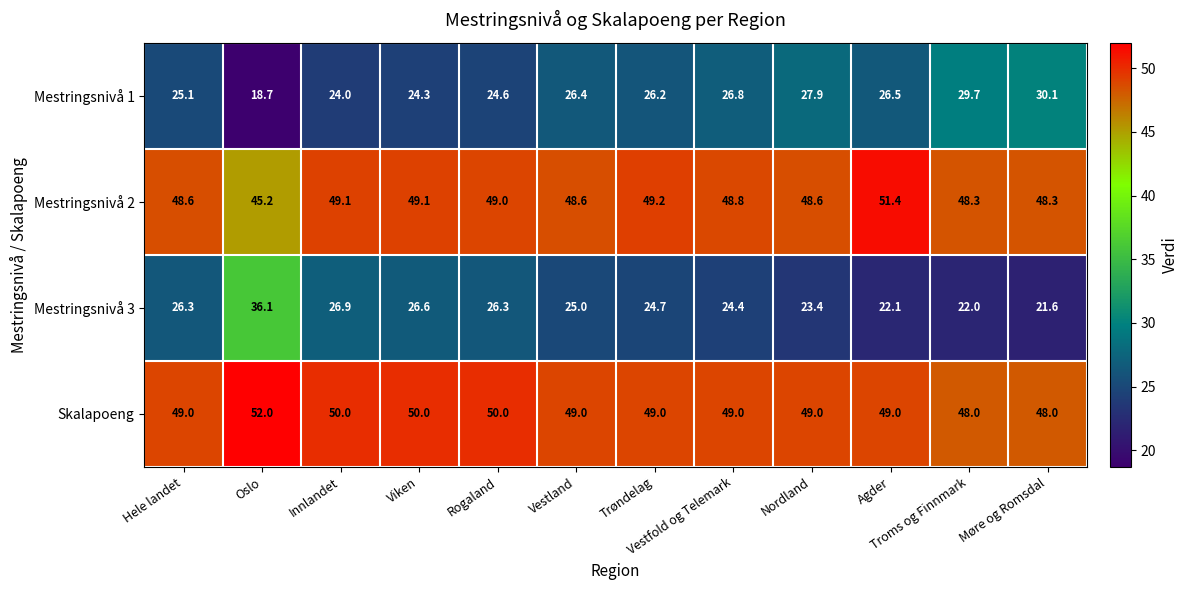

Which category has the highest value across all series?

Oslo